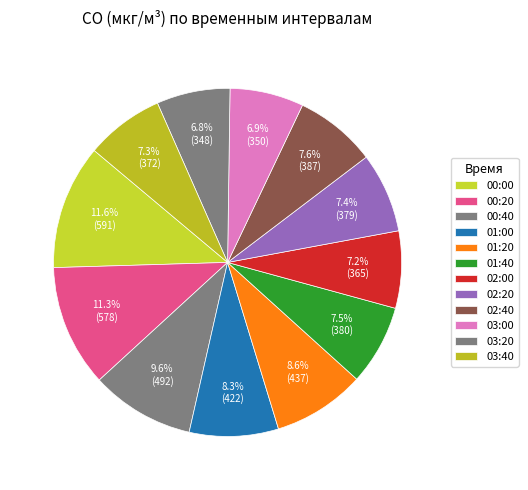

Which slice is the smallest?

03:20